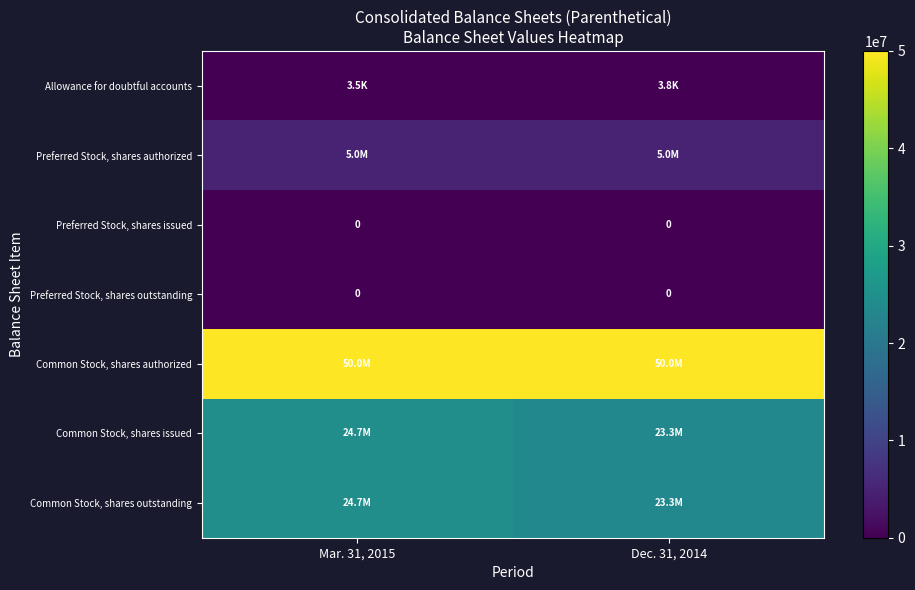

Is it true that row_1 equals 5000000 at Dec. 31, 2014?

True